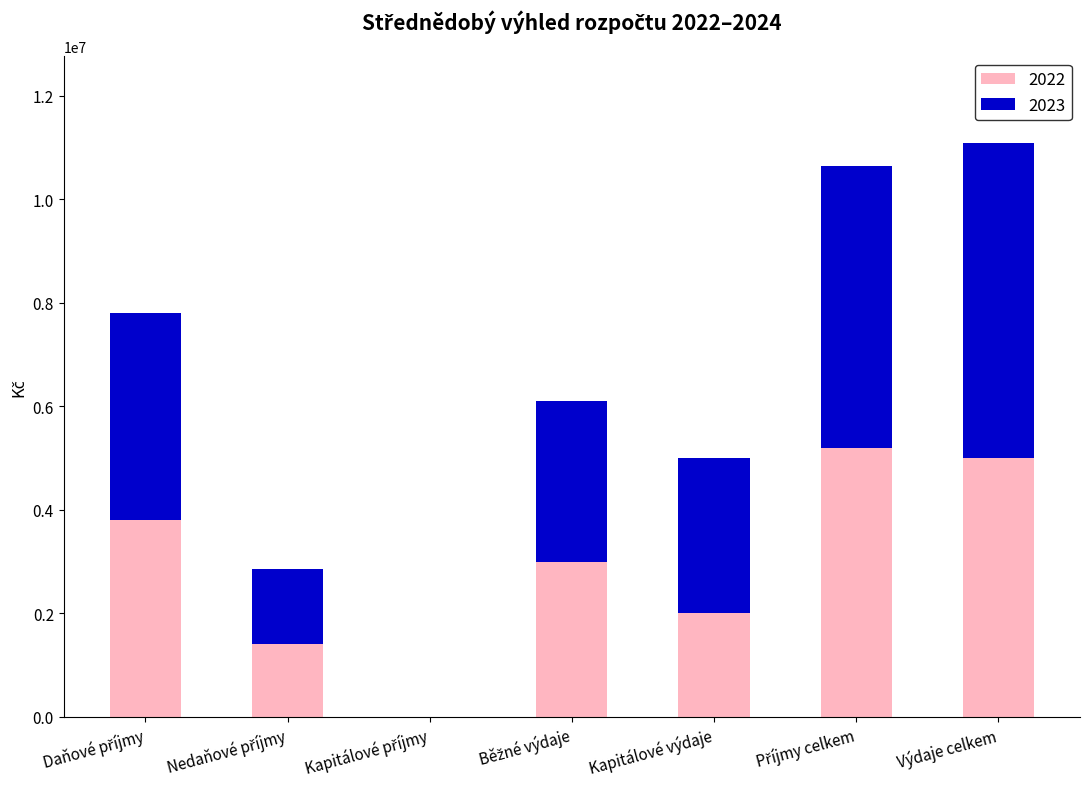

What are all the series names shown in the legend?

2022, 2023